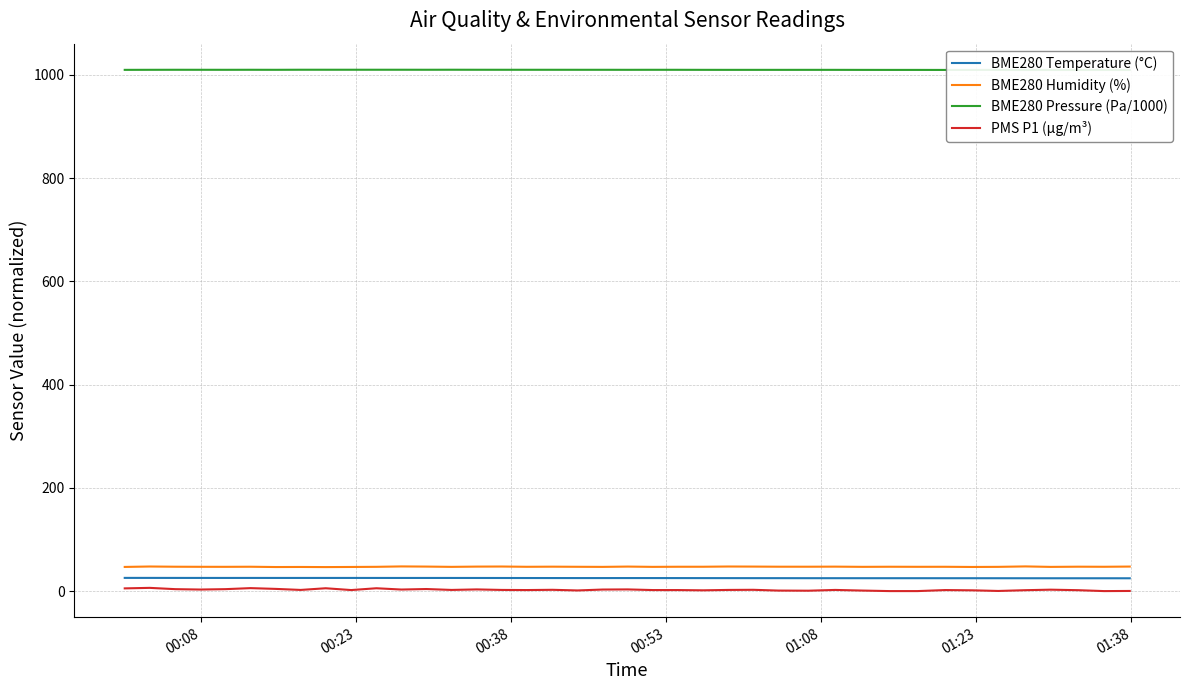

How many interior local peaks does the BME280 Pressure (Pa/1000) series have?

10